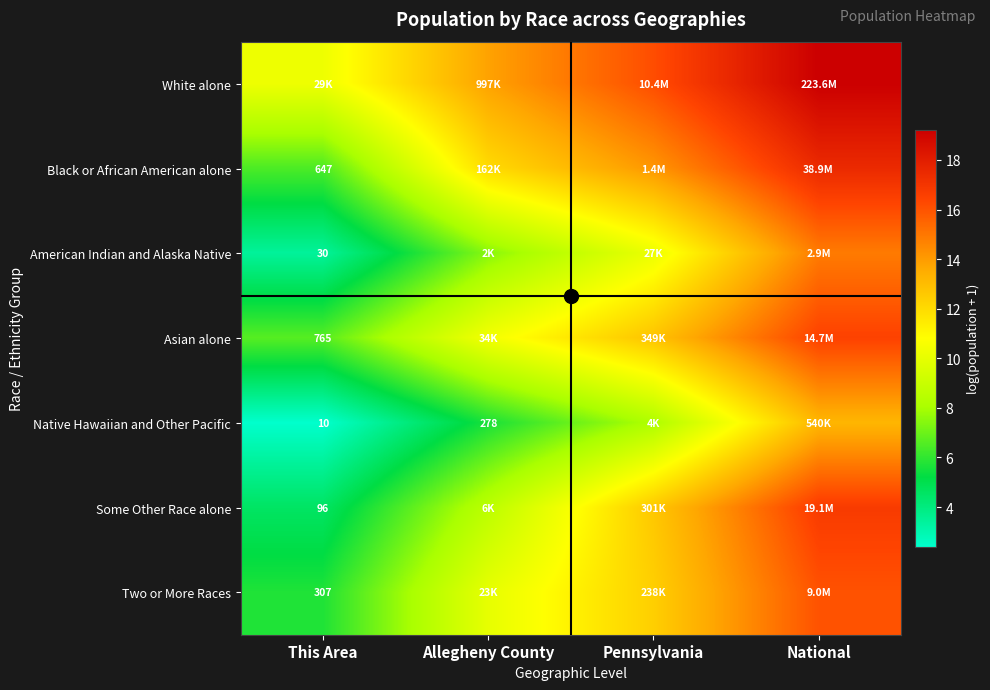

Which series changed the most between This Area and National?

Some Other Race alone